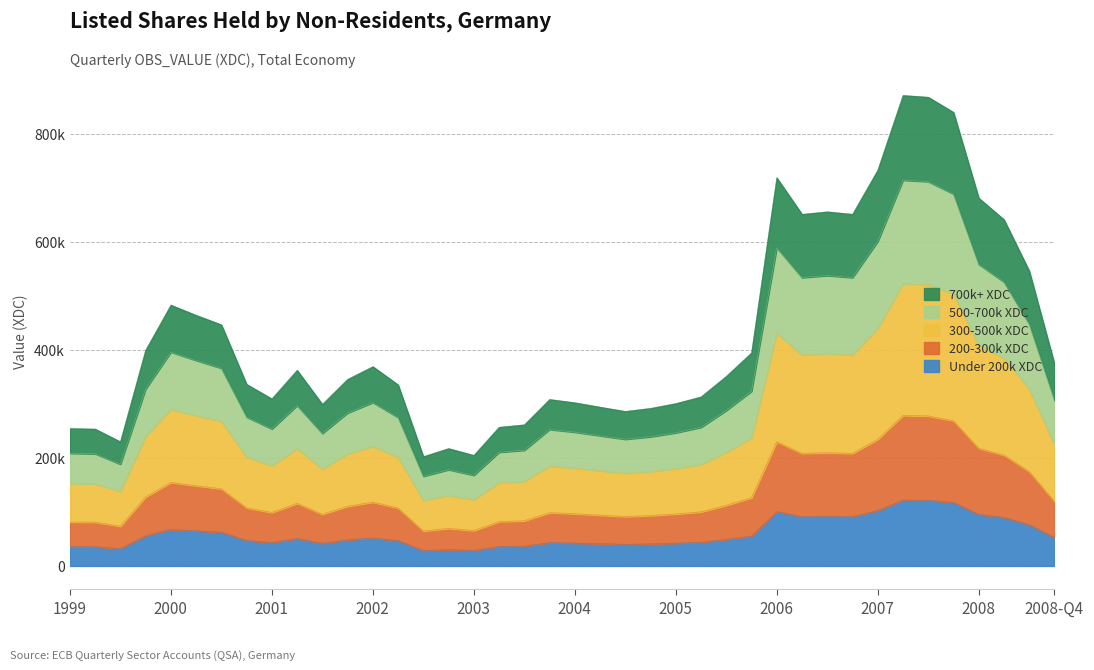

What position from the right is 1999?

40